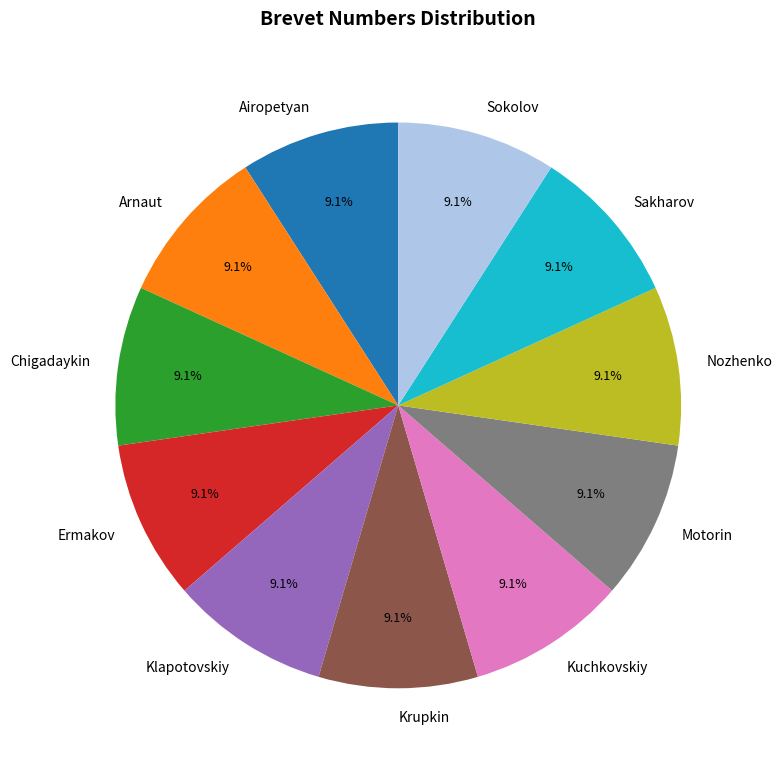

Do Airopetyan and Klapotovskiy together represent more than half of the pie?

No